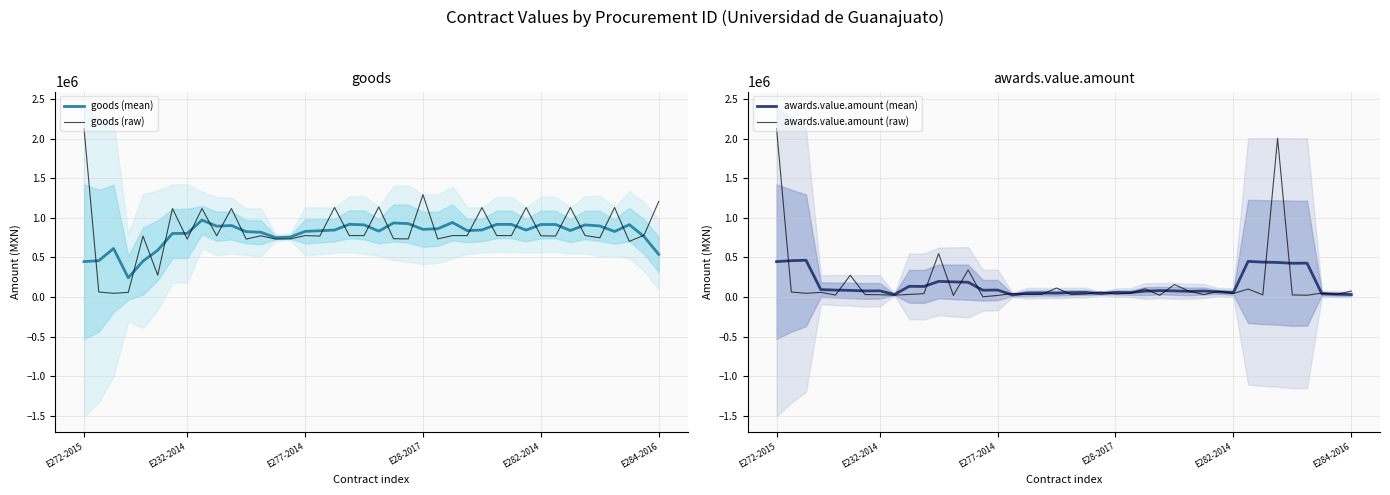

Reading right to left, what are all the values shown in this chart?

goods (mean): 537837.6	763687.6	913203.0	826952.8	896796.6	910257.6	838989.6	915316.2	915188.4	844479.6	916421.4	916852.8	846152.6	837800.6	940911.6	861736.2	853959.2	926191.0	934538.8	831341.0	910754.2	917486.0	845168.8	836816.2	828098.0	756604.6	748918.6	817278.8	825201.4	902258.6	893942.6	971059.0	802757.2	802077.8	590497.0	453730.6	243059.4	612768.6	458866.4	447051.4
goods (raw): 1206969.0	780043.0	702176.0	1129250.0	747577.0	775718.0	1129262.0	769481.0	772910.0	1129210.0	775079.0	775718.0	1129190.0	775067.0	775709.0	733319.0	1291273.0	733313.0	736182.0	1136868.0	775058.0	775284.0	1130379.0	769841.0	775282.0	733295.0	731693.0	772912.0	731411.0	1117083.0	772908.0	1116979.0	731332.0	1116993.0	275574.0	769511.0	59075.0	47500.0	63637.0	2124120.0
awards.value.amount (mean): 31900.0	36460.4	41844.4	427511.0	426168.0	436396.0	440799.6	450127.6	55740.2	64810.8	76232.8	71737.6	77890.6	81391.4	74556.2	55782.2	58849.4	44107.8	57122.0	56098.6	49741.8	51205.8	49128.6	26958.4	88741.0	86268.0	187068.2	191642.6	197688.0	133864.8	135716.6	32251.8	78746.0	77176.6	84263.2	87865.2	94257.2	463966.4	458866.4	447051.4
awards.value.amount (raw): 75000.0	34500.0	50000.0	22802.0	26920.0	2003333.0	27785.0	101140.0	44820.0	73560.0	31396.0	73138.0	158250.0	22344.0	104325.0	48900.0	38962.0	64380.0	37680.0	30617.0	113971.0	33845.0	32596.0	45000.0	20231.0	3120.0	342758.0	20231.0	549001.0	43103.0	33347.0	23642.0	29490.0	31677.0	275574.0	25500.0	59075.0	47500.0	63637.0	2124120.0